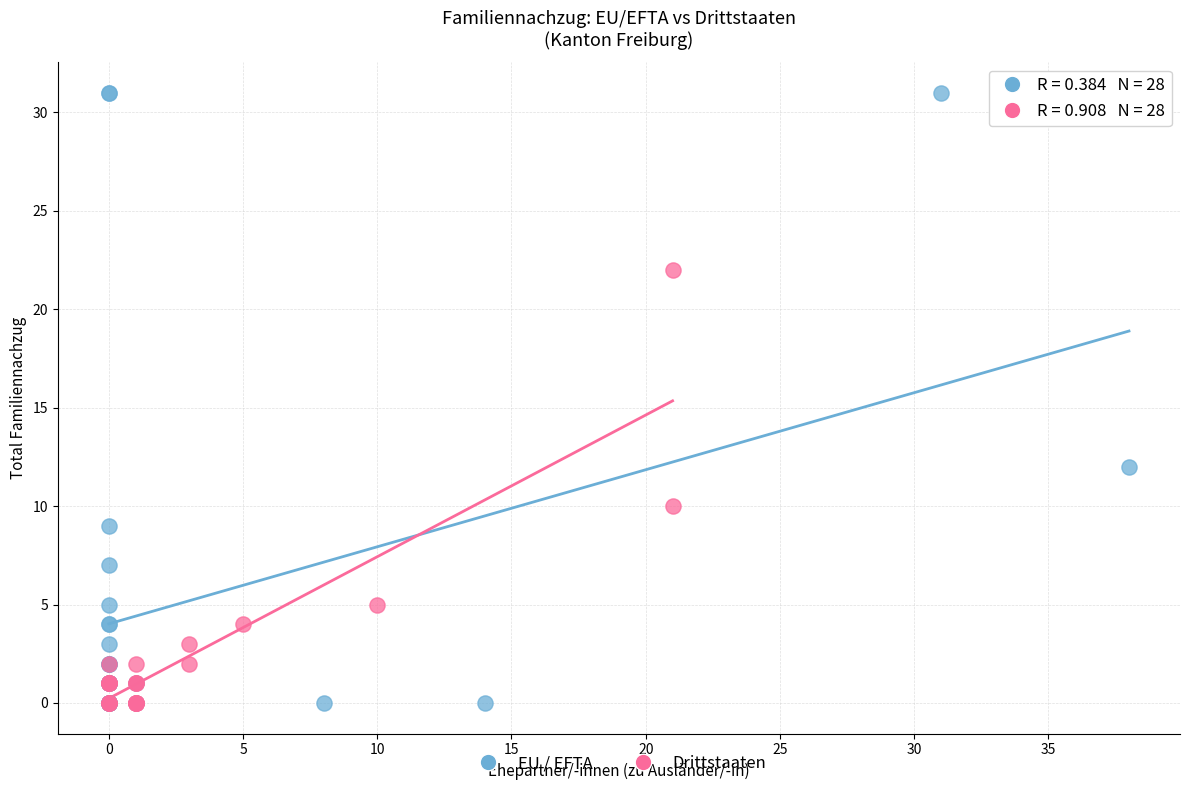

Which series has the widest spread of Y values?

EU / EFTA